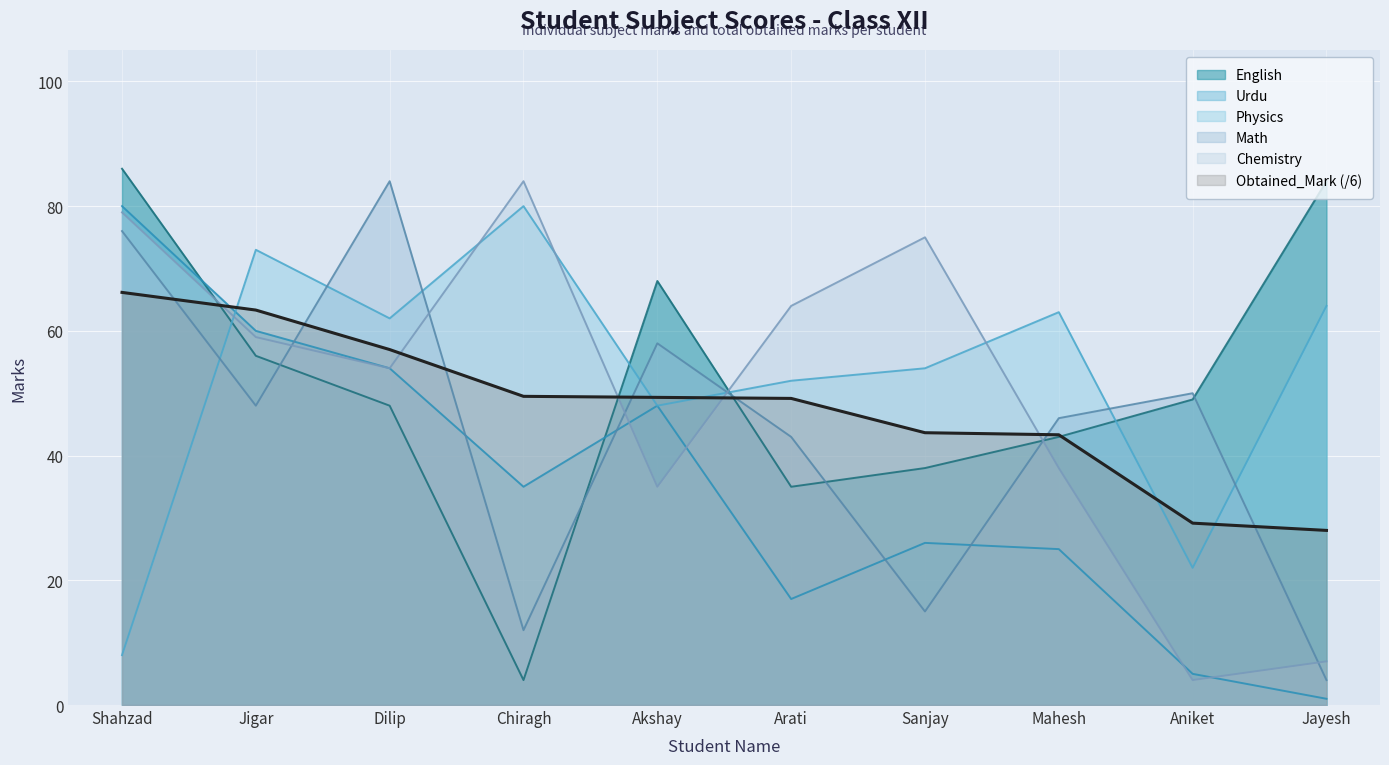

Which has a higher value, Sanjay or Jayesh?

Jayesh